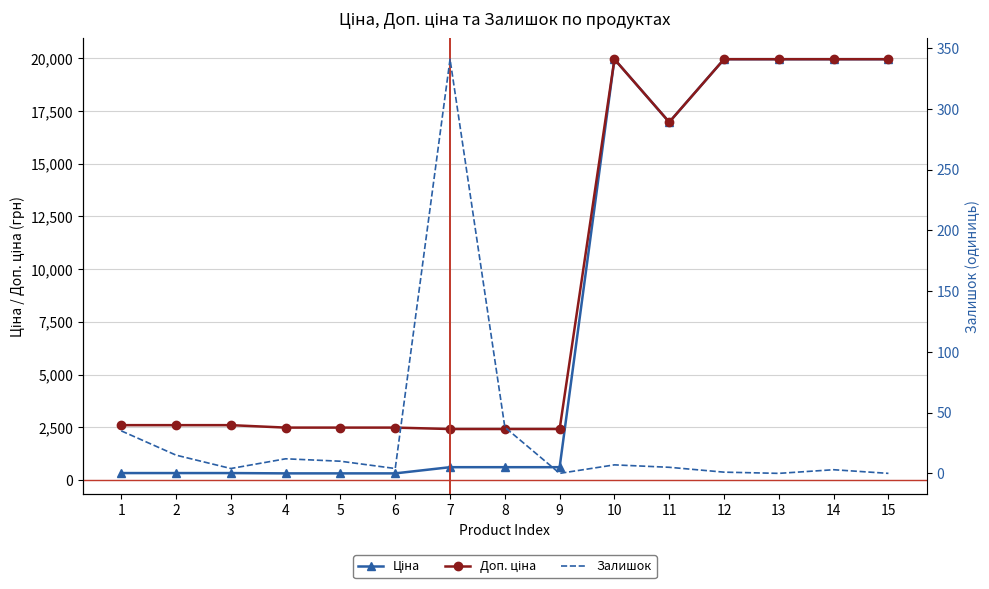

What is the total value across all series at 11?

33957.7